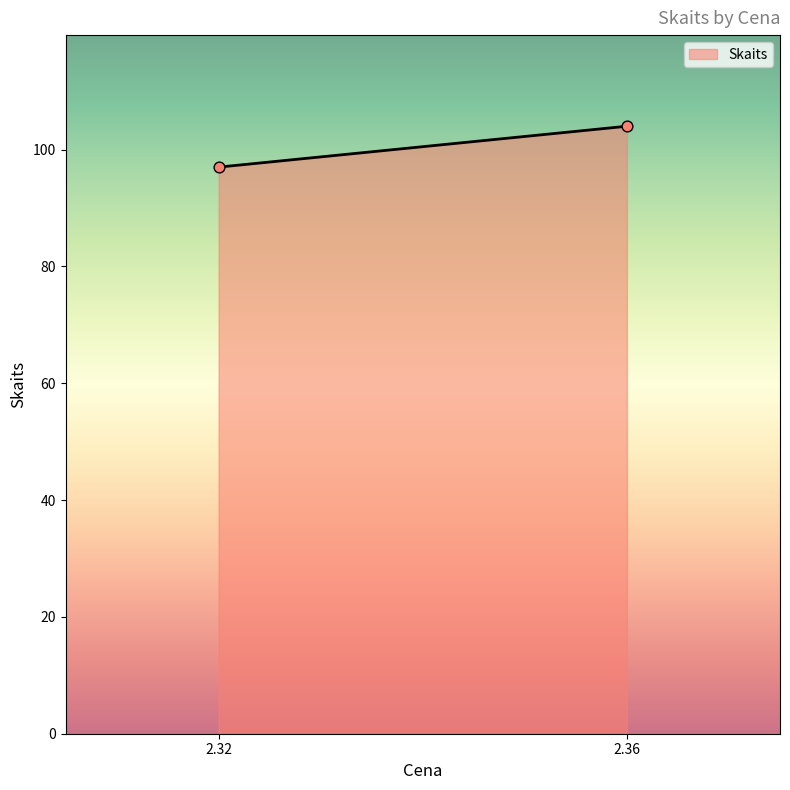

What is the range of Y values (max minus min)?

7